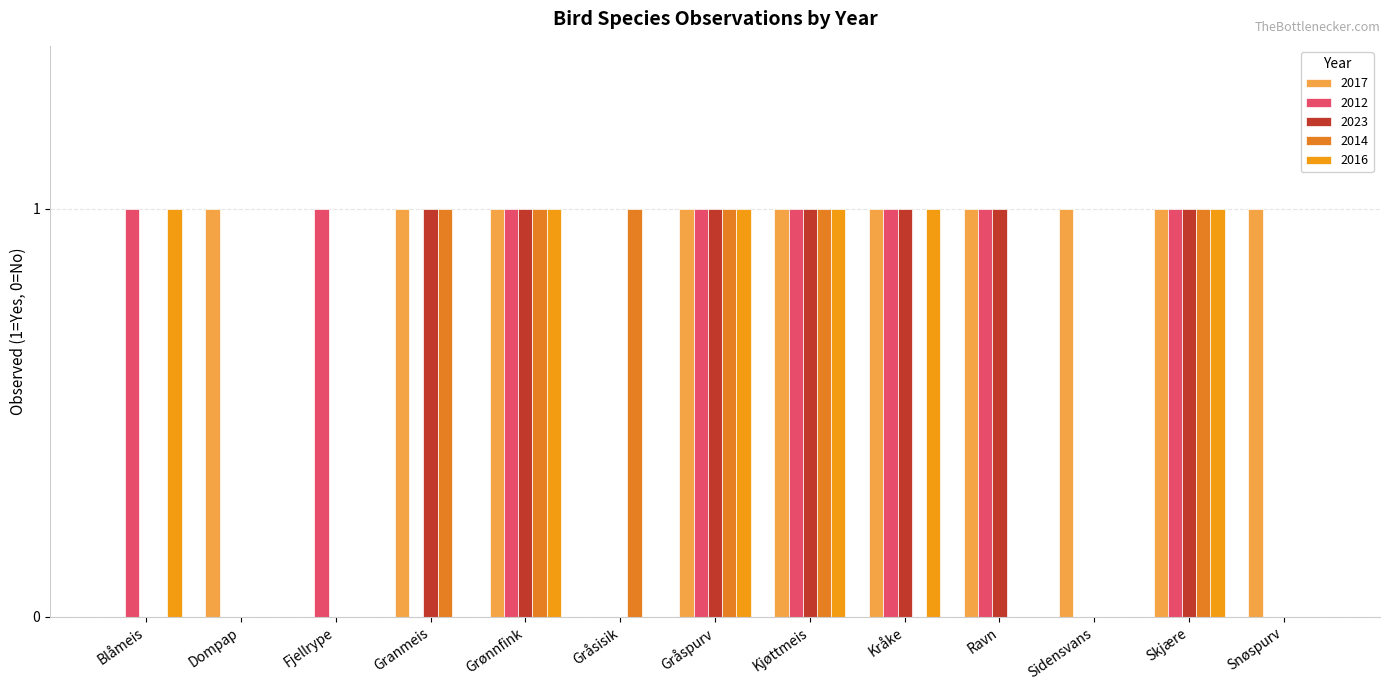

What are all the series names shown in the legend?

2017, 2012, 2023, 2014, 2016